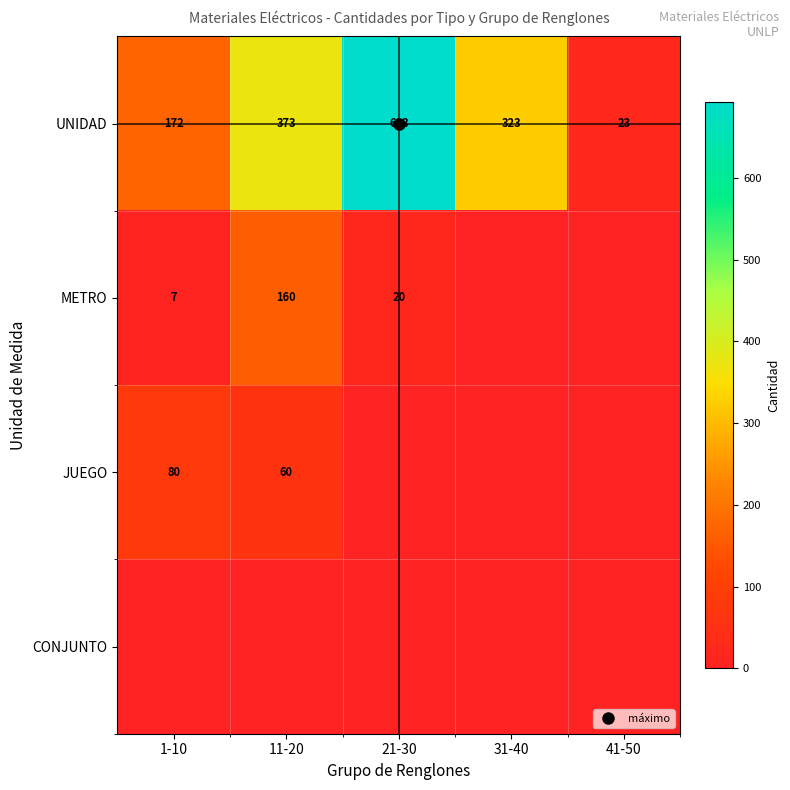

List the labels in order of JUEGO value, largest first.

1-10, 11-20, 21-30, 31-40, 41-50